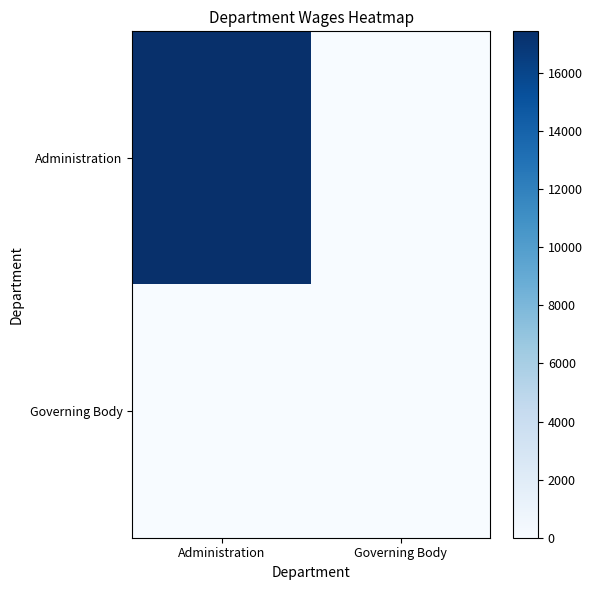

Reading right to left, what are all the values shown in this chart?

Administration: Governing Body=0	Administration=17438
Governing Body: Governing Body=0	Administration=0